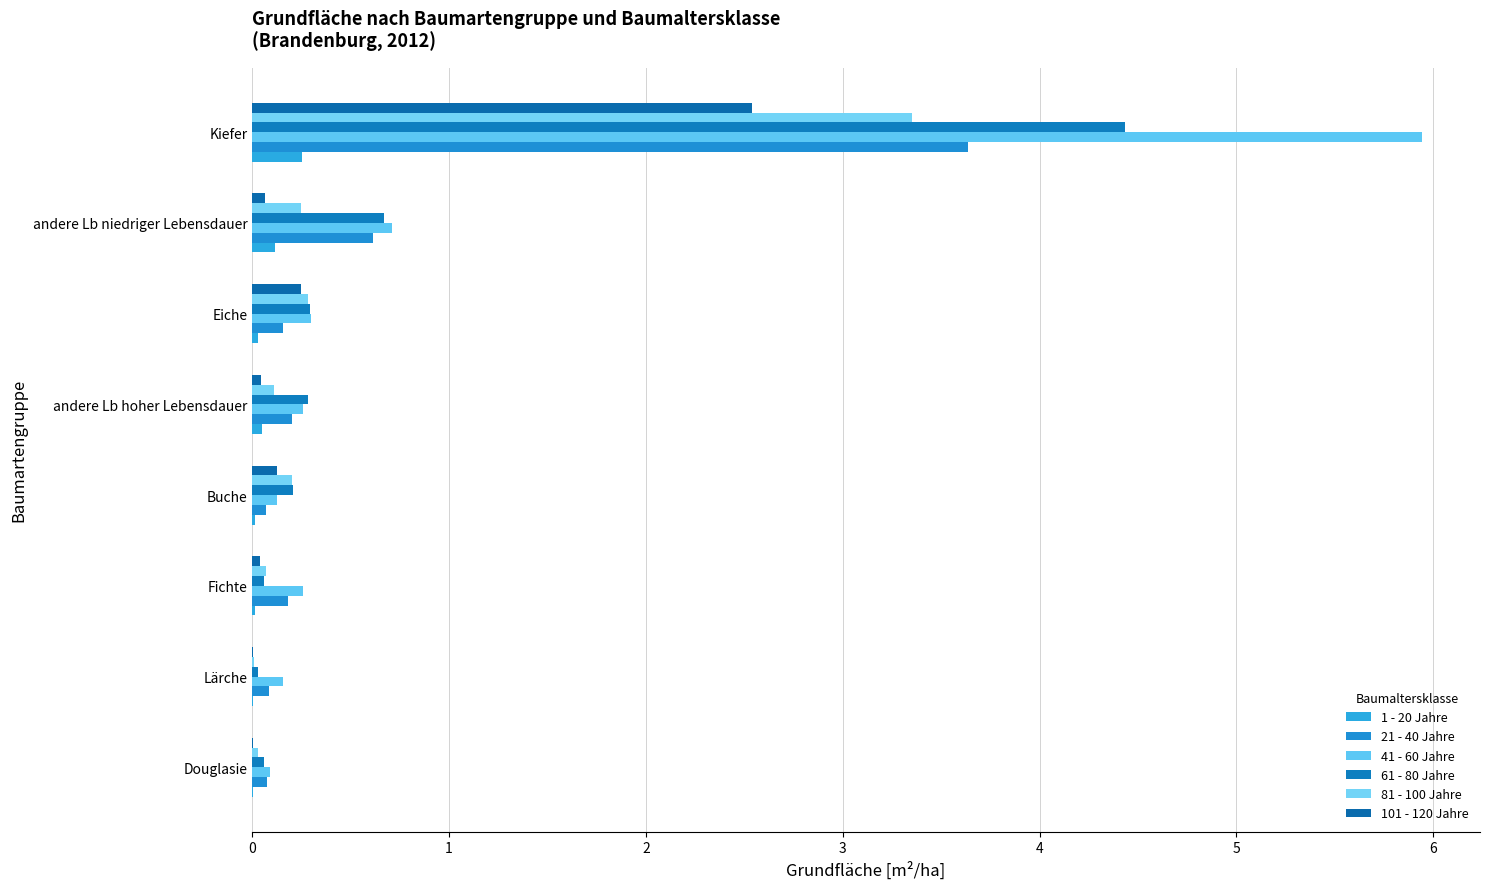

At which category does the chart reach its peak across all series?

Kiefer